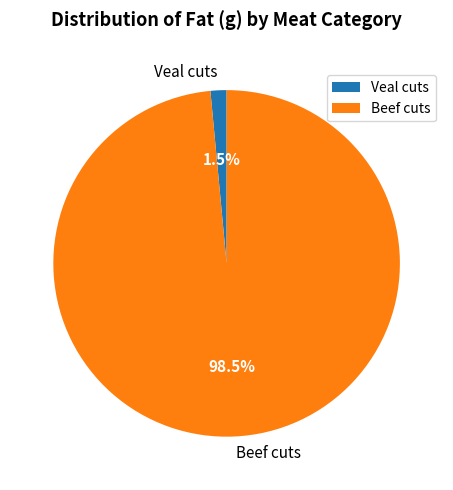

Which slice is the largest?

Beef cuts